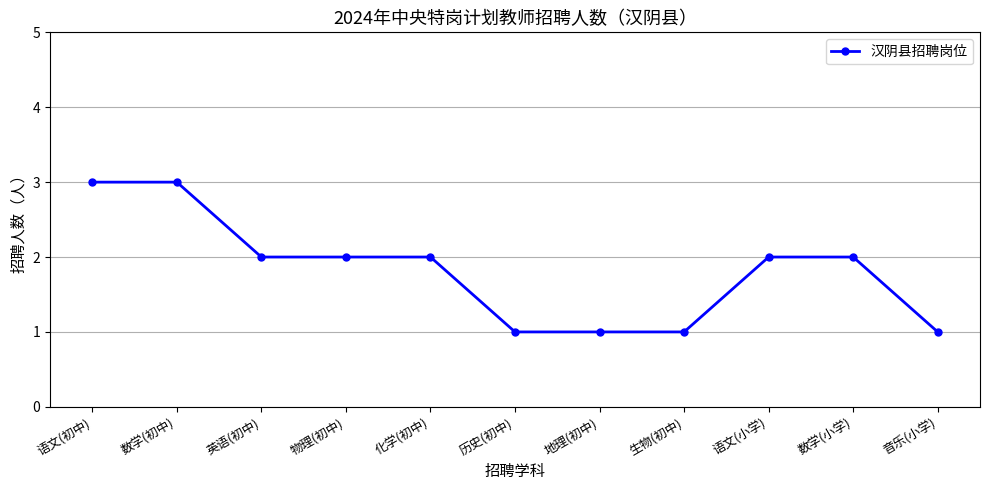

What position from the left is 历史(初中)?

6